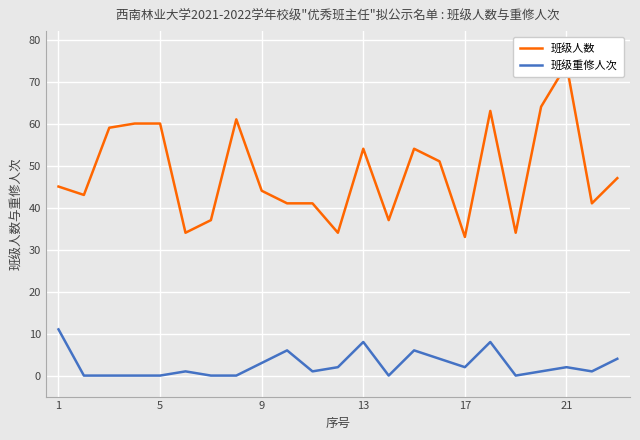

Does the chart display data point markers on the line(s)?

No